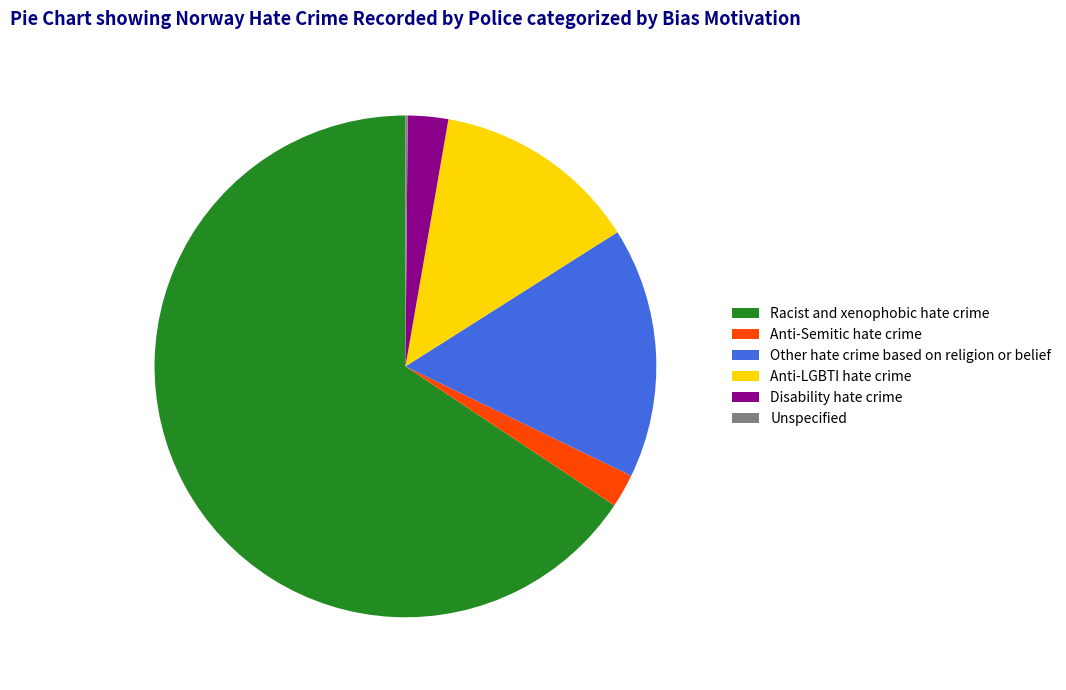

What is the largest slice in the pie chart?

Racist and xenophobic hate crime